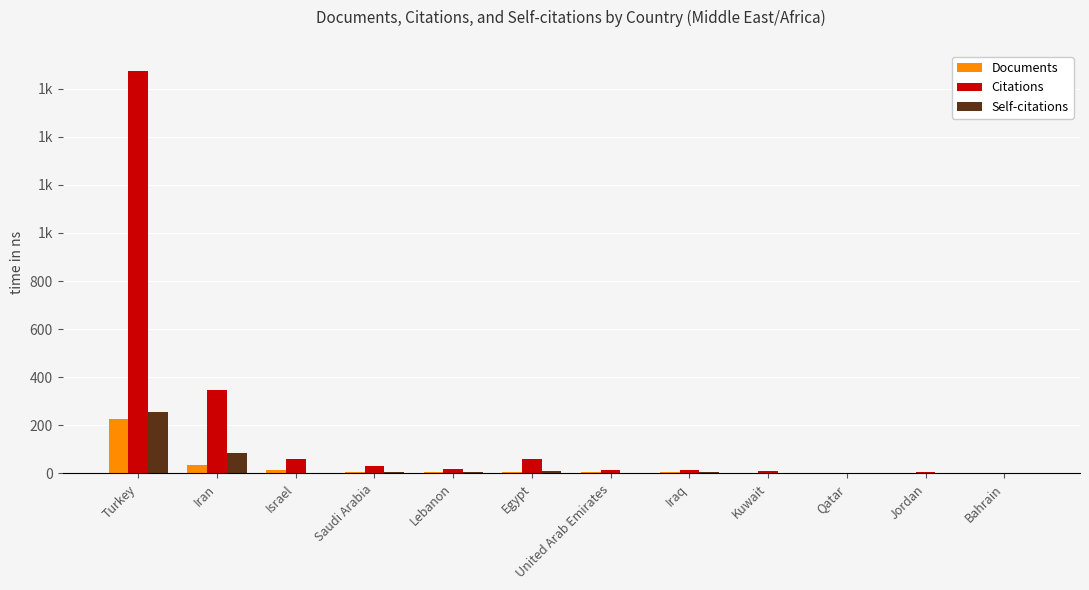

What is the maximum value shown in the chart?

1673